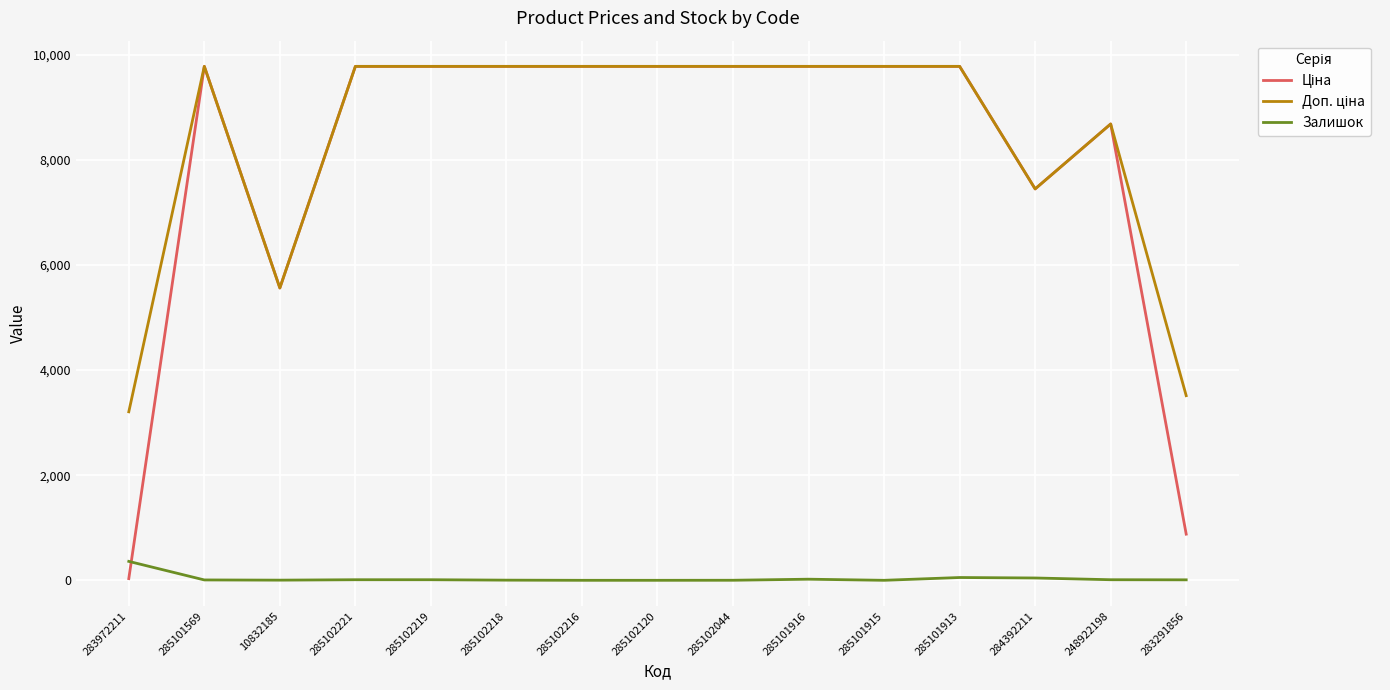

What is the total value across all series at 285101569?

19558.0